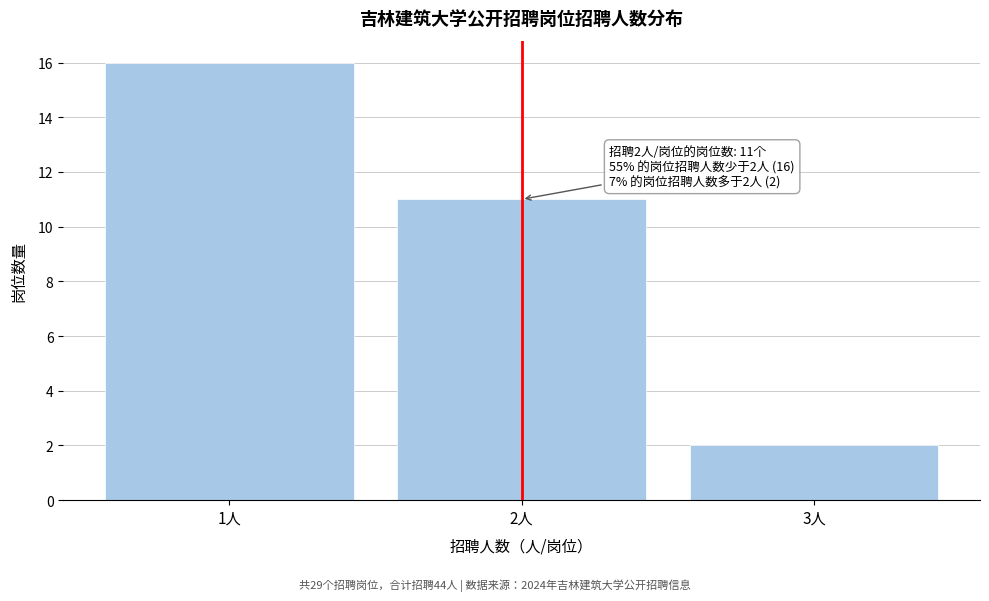

Reading right to left, list all the values displayed in this chart.

2	11	16